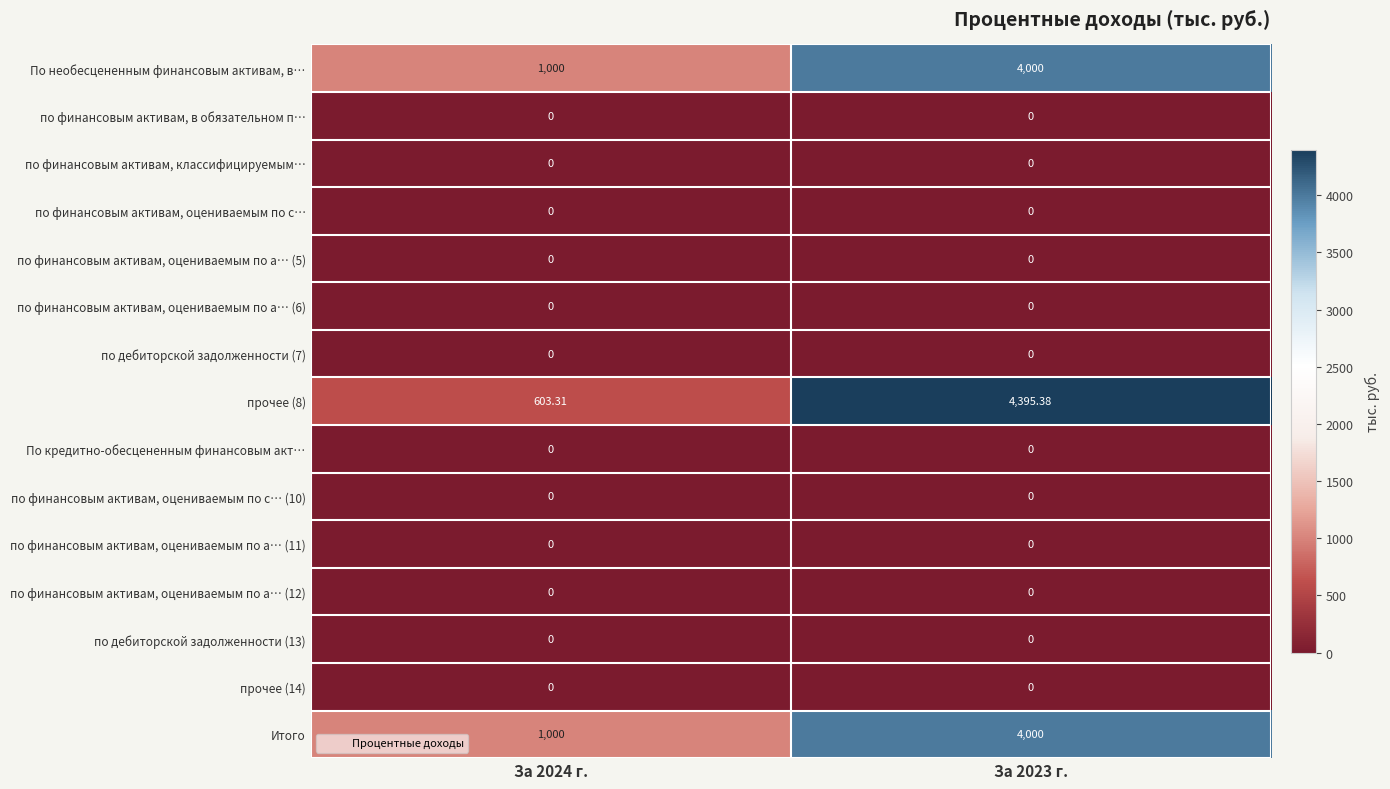

Is the value of По необесцененным финансовым активам, в… at За 2024 г. greater than the value of По кредитно-обесцененным финансовым акт… at За 2024 г.?

Yes